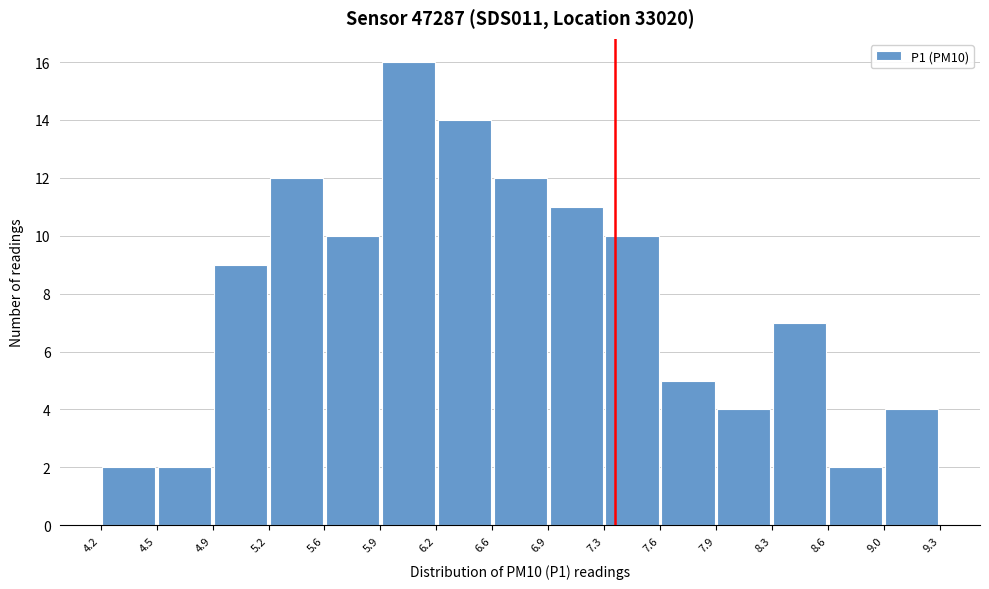

Over which range of the x-axis is the bar tallest?

5.9 to 6.2